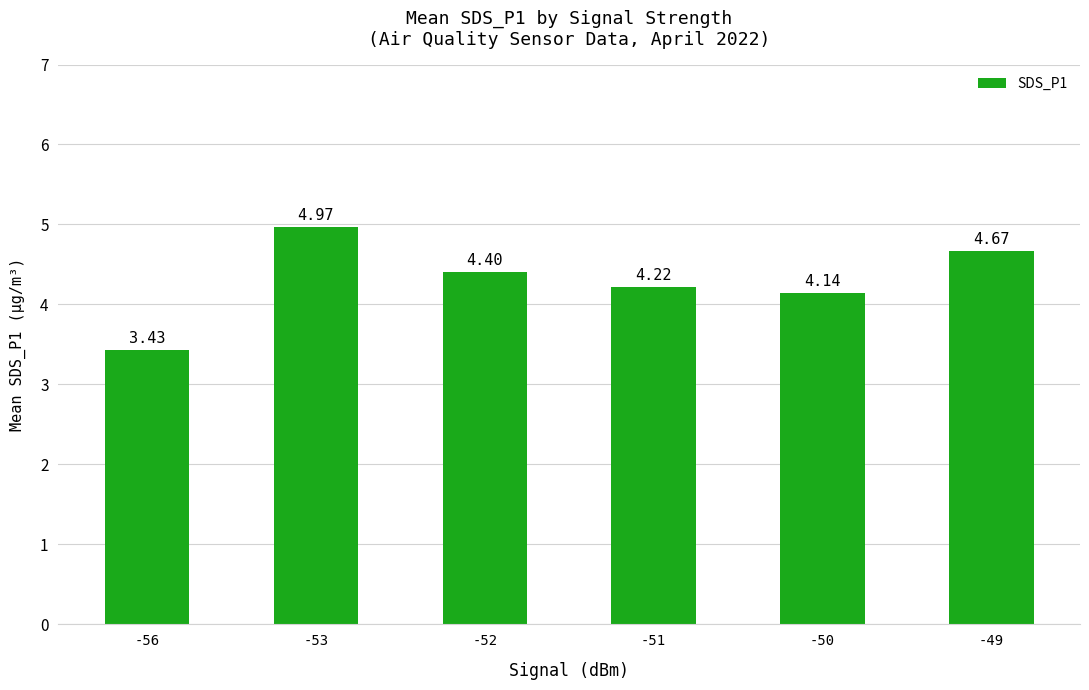

At which category does the chart reach its minimum across all series?

-56